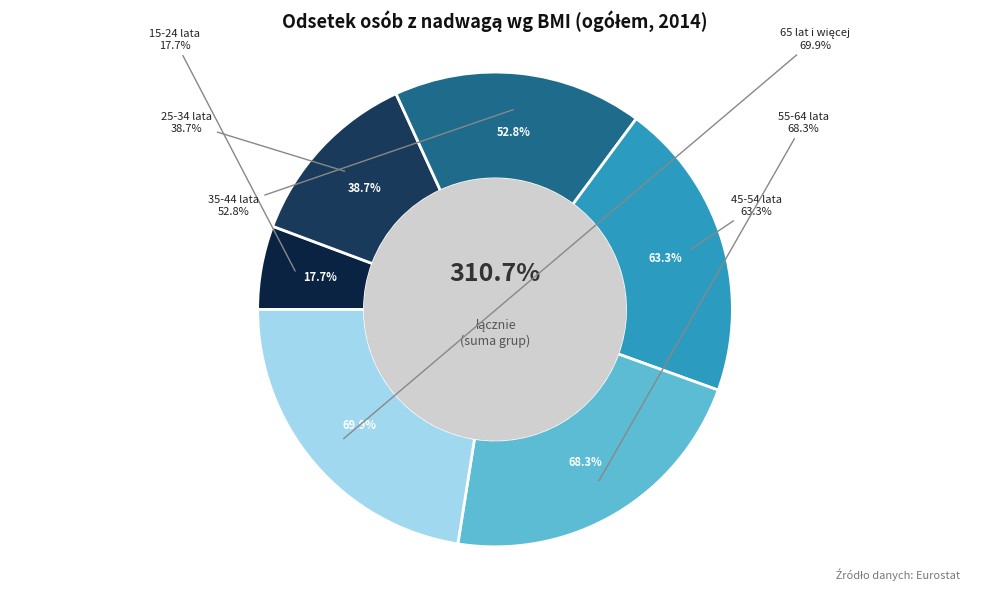

How many slices are in this pie chart?

6